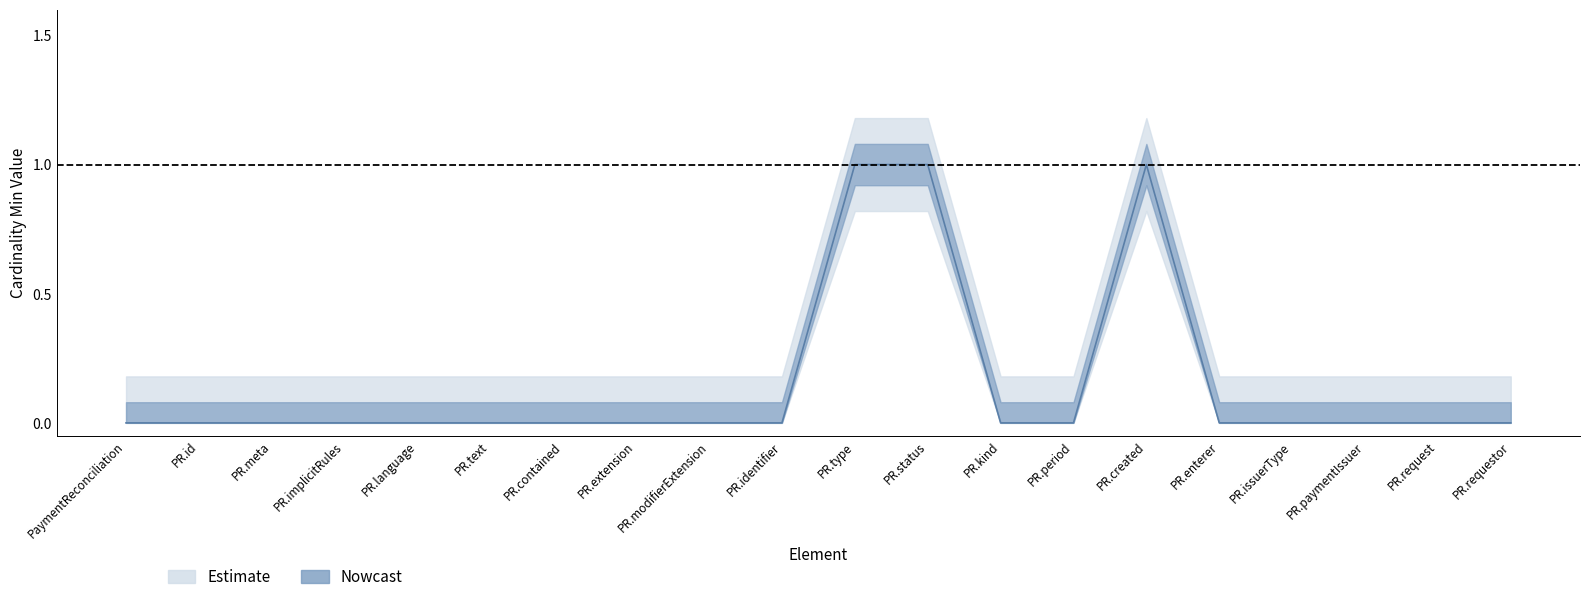

Reading left to right, what are all the values shown in this chart?

0	0	0	0	0	0	0	0	0	0	1	1	0	0	1	0	0	0	0	0